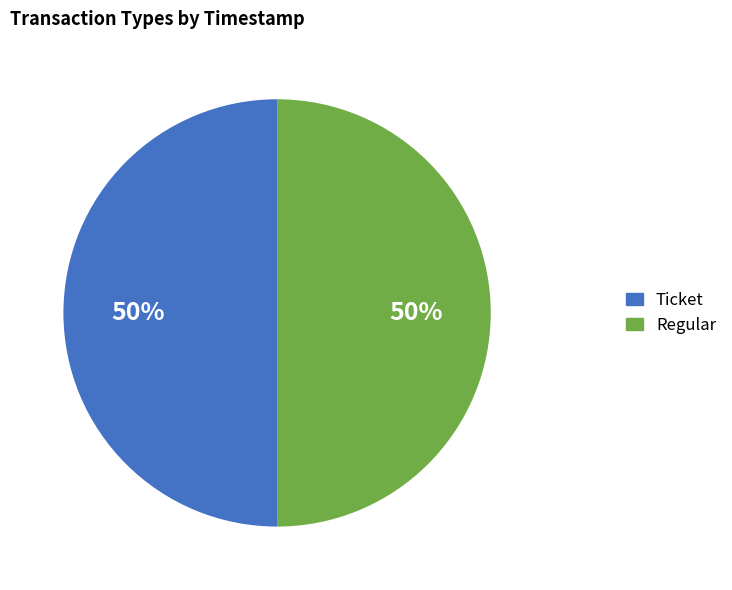

What is the ratio of the value at Regular to the value at Ticket?

1.0